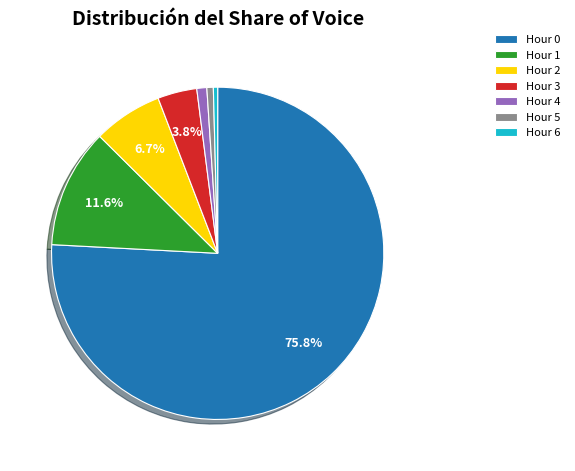

To the nearest percent, what percentage of the pie is Hour 3?

4%